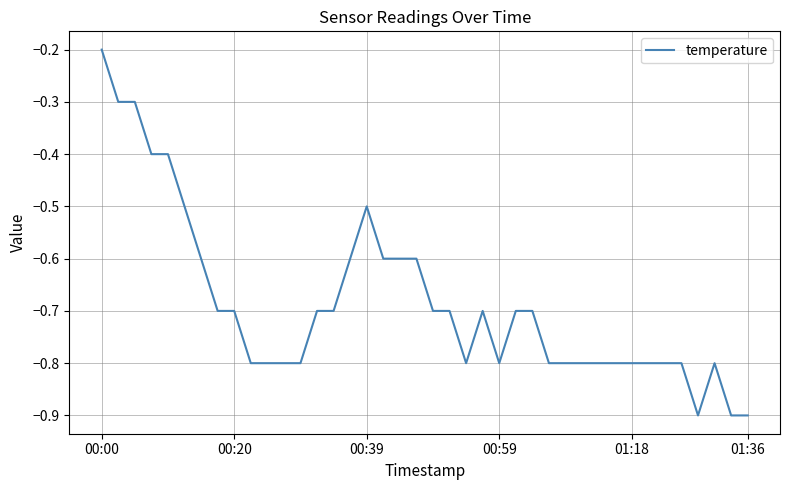

What is the minimum value shown in the chart?

-0.9